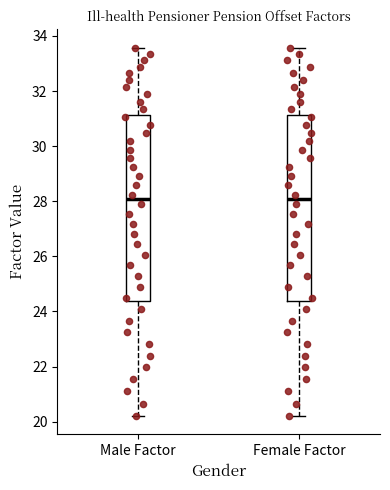

Reading left to right, read every box against the y-axis: the position of its median line, the range the box covers, and the ends of its whiskers. The values are not printed on the chart, so give them approximately, as read against the axis.

Male Factor: median 28.0, box 24.4 to 31.2, whiskers 20.2 to 33.6
Female Factor: median 28.0, box 24.4 to 31.2, whiskers 20.2 to 33.6